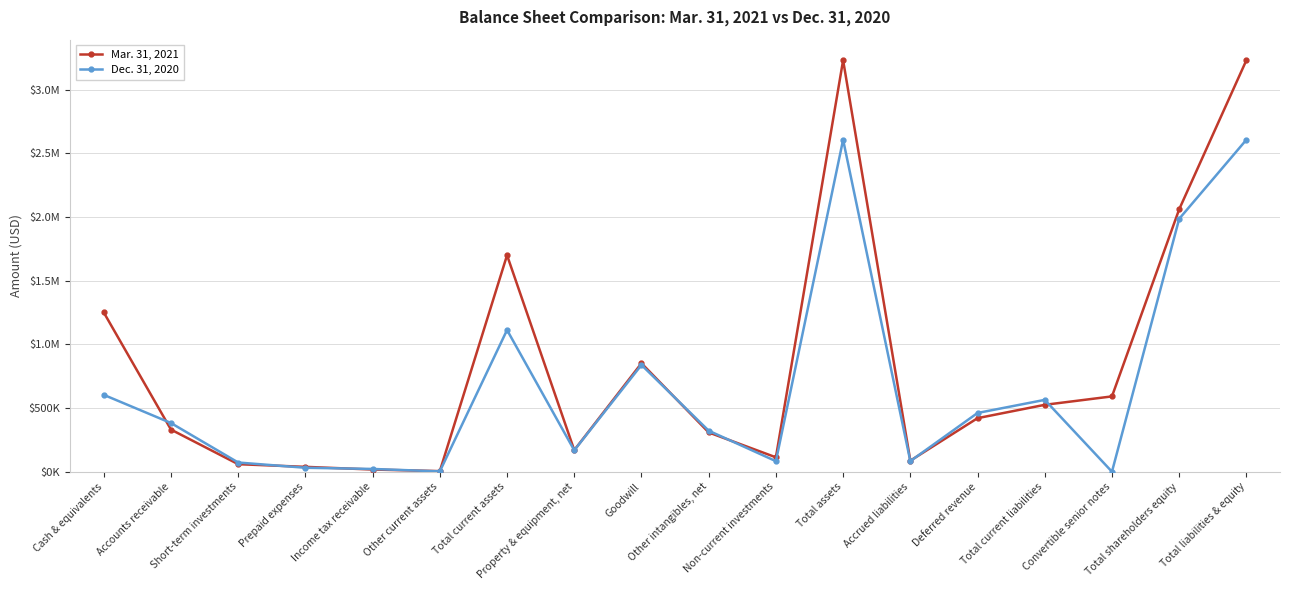

What is the highest value of the Mar. 31, 2021 series?

3231790